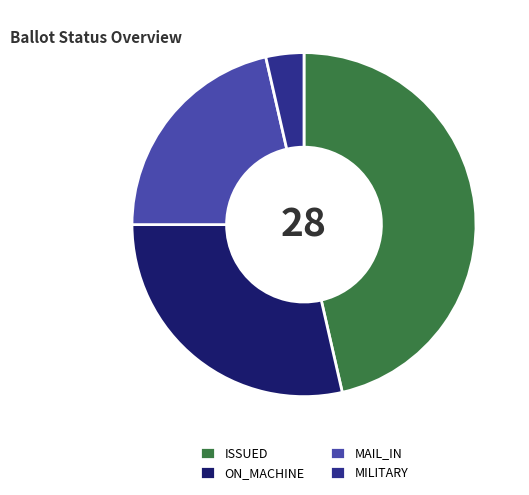

Is it true that MAIL_IN is 21% of the pie?

True